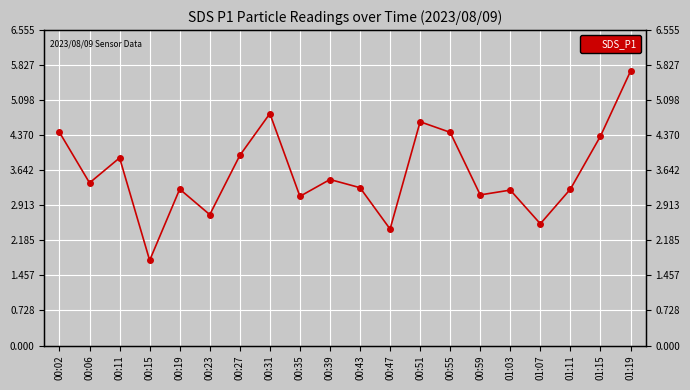

Reading right to left, transcribe all the data shown in this chart.

01:19=5.7	01:15=4.3	01:11=3.2	01:07=2.5	01:03=3.2	00:59=3.1	00:55=4.4	00:51=4.7	00:47=2.4	00:43=3.3	00:39=3.5	00:35=3.1	00:31=4.8	00:27=4.0	00:23=2.7	00:19=3.2	00:15=1.8	00:11=3.9	00:06=3.4	00:02=4.4